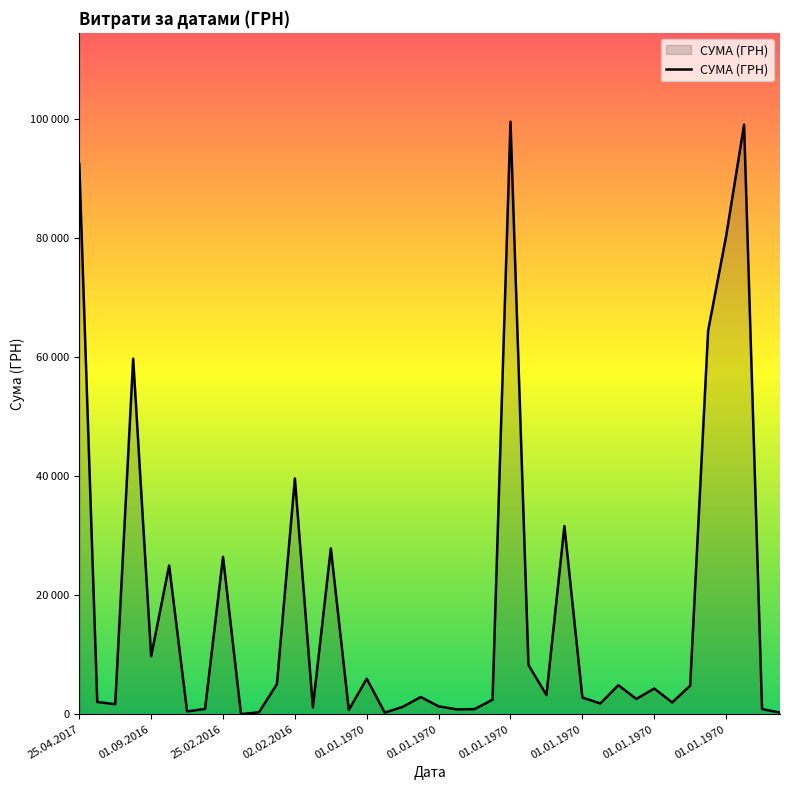

What is the difference between the maximum and minimum values?

99486.7